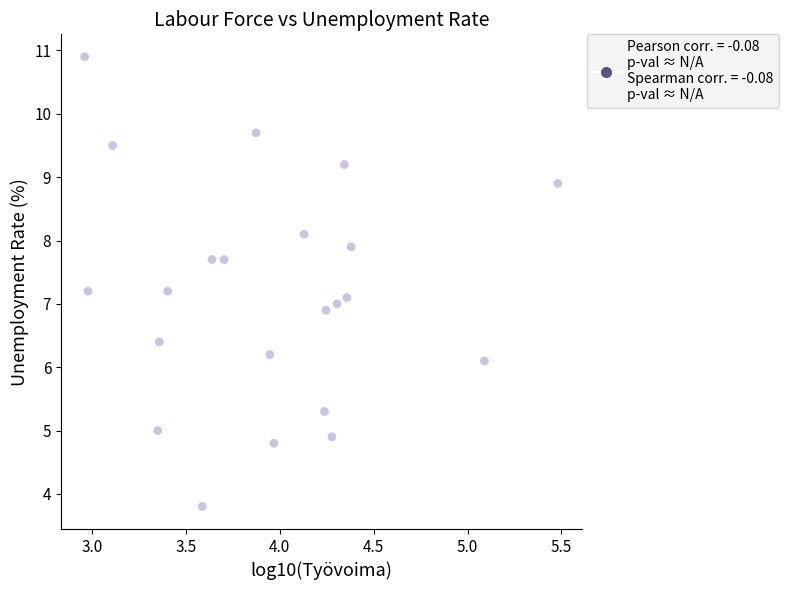

What is the range of X values (max minus min)?

2.5